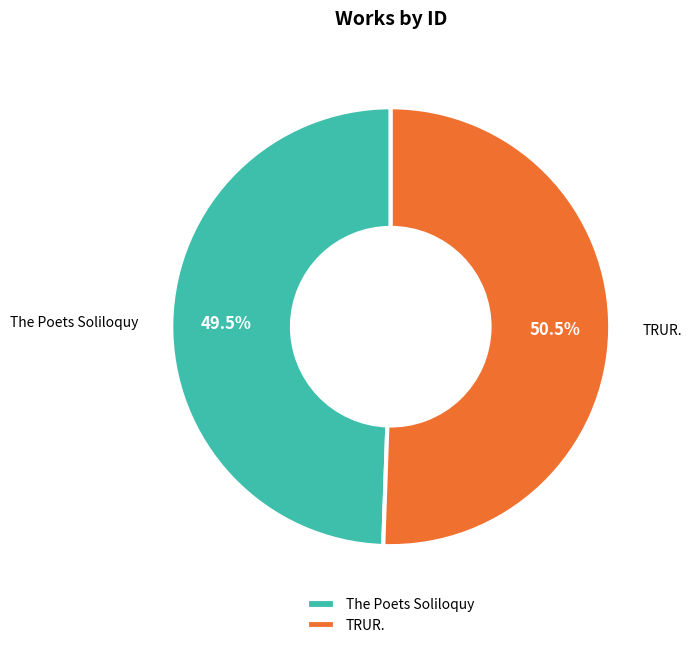

To the nearest percent, what is the difference between the largest and smallest slice percentages?

1%